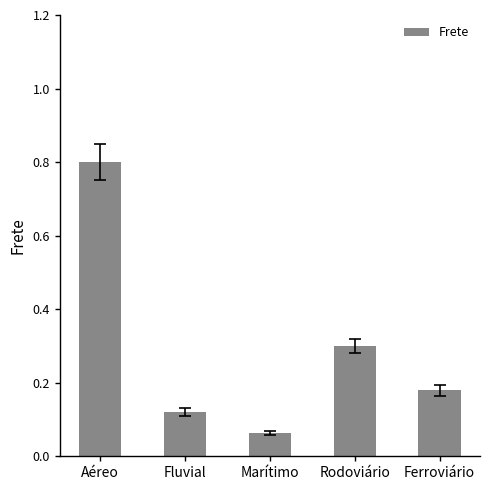

What is the label of the 1st bar from the right?

Ferroviário